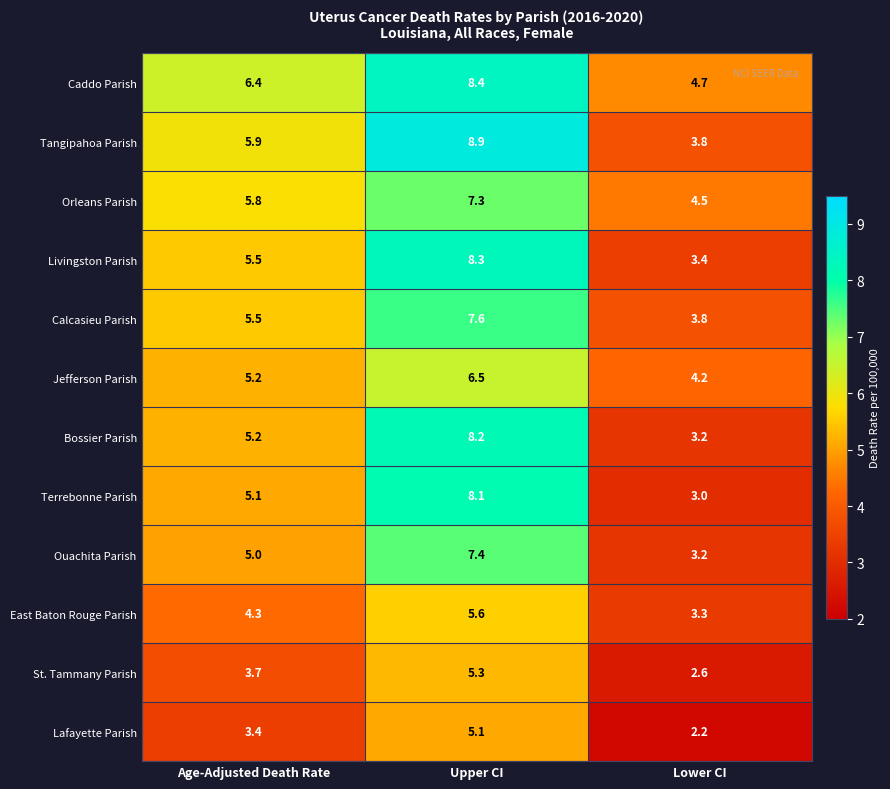

The Caddo Parish series shows 4.7 at Lower CI. True or false?

True